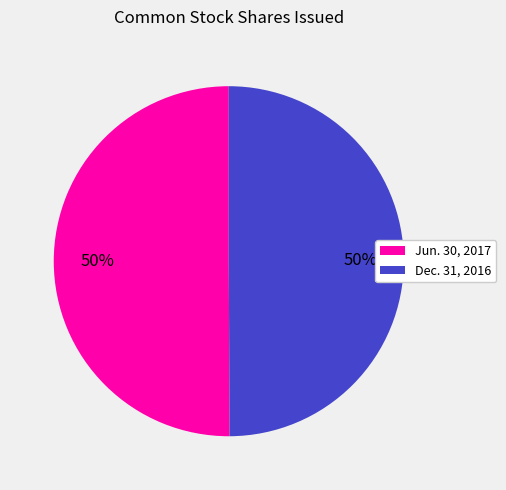

To the nearest percent, what is the average slice percentage?

50%